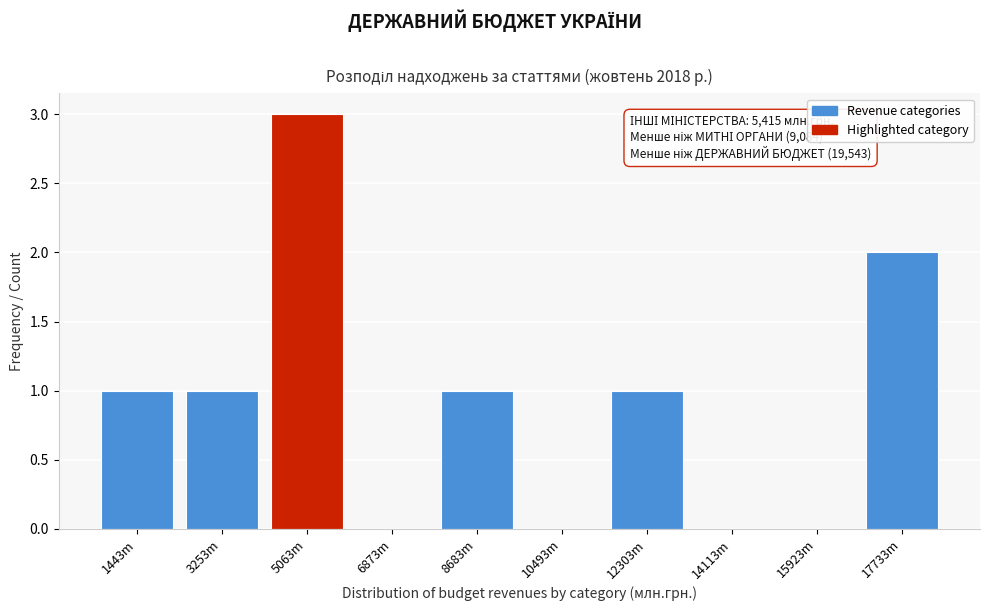

Approximately how many times larger is the value at 5063m compared to 1443m?

3.0